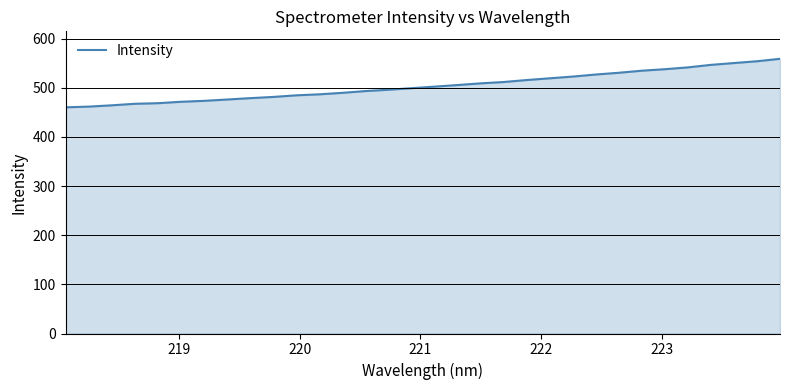

What is the difference between the maximum and minimum values?

98.7